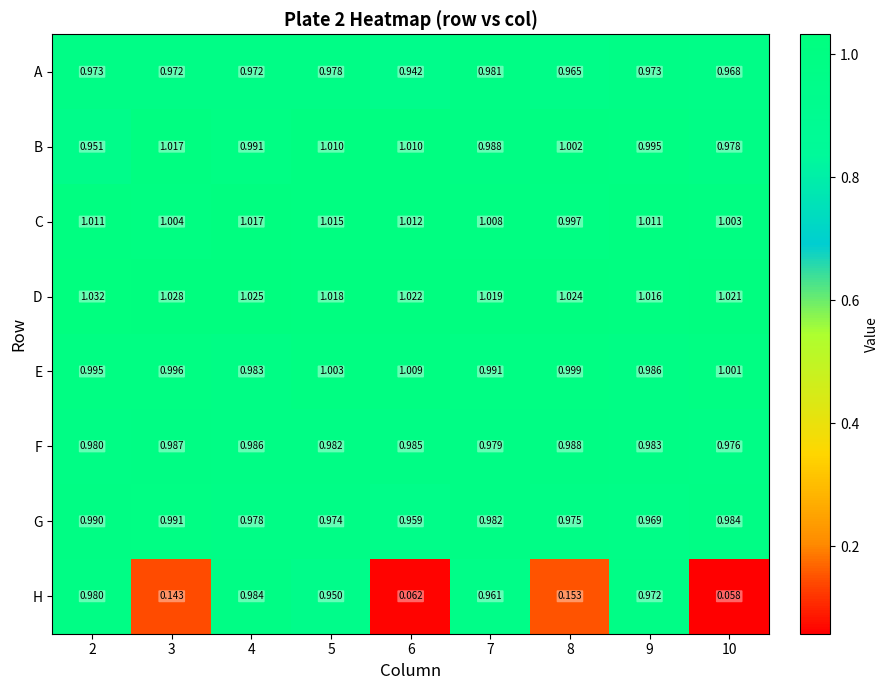

Which series has the widest spread of values?

H